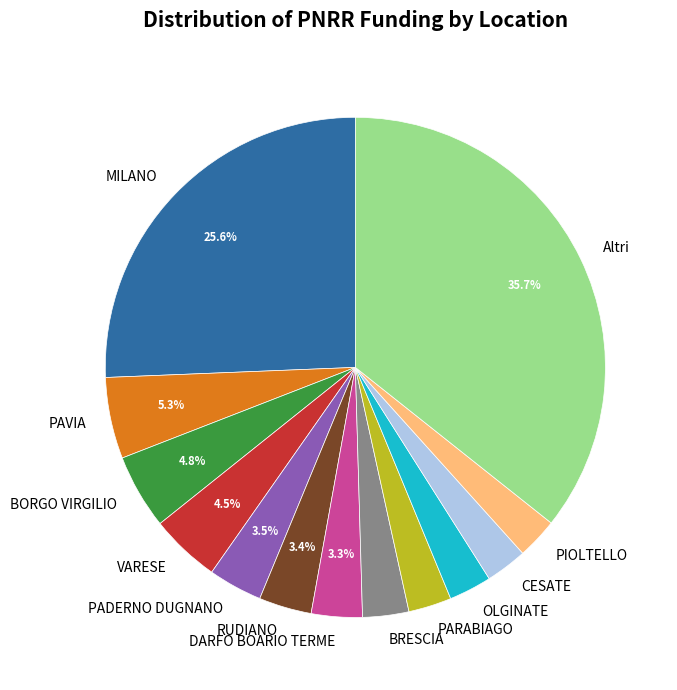

Between PADERNO DUGNANO and BORGO VIRGILIO, which is larger?

BORGO VIRGILIO